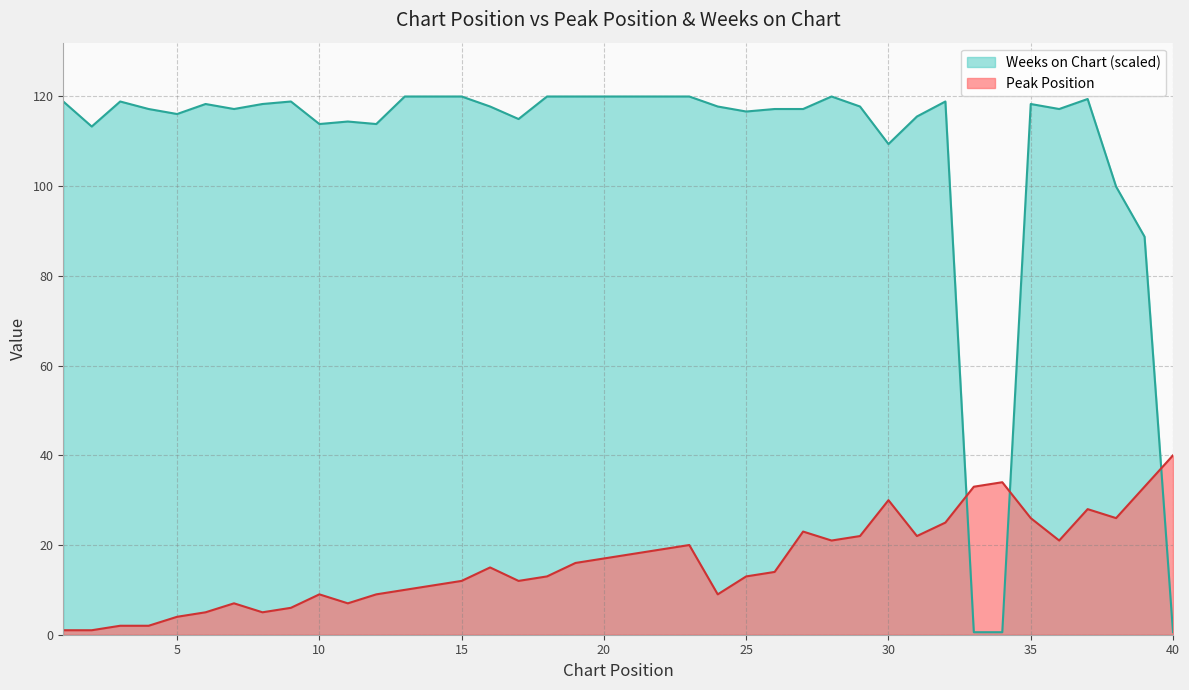

List the series in order of their overall mean, highest first.

Weeks on Chart (scaled), Peak Position